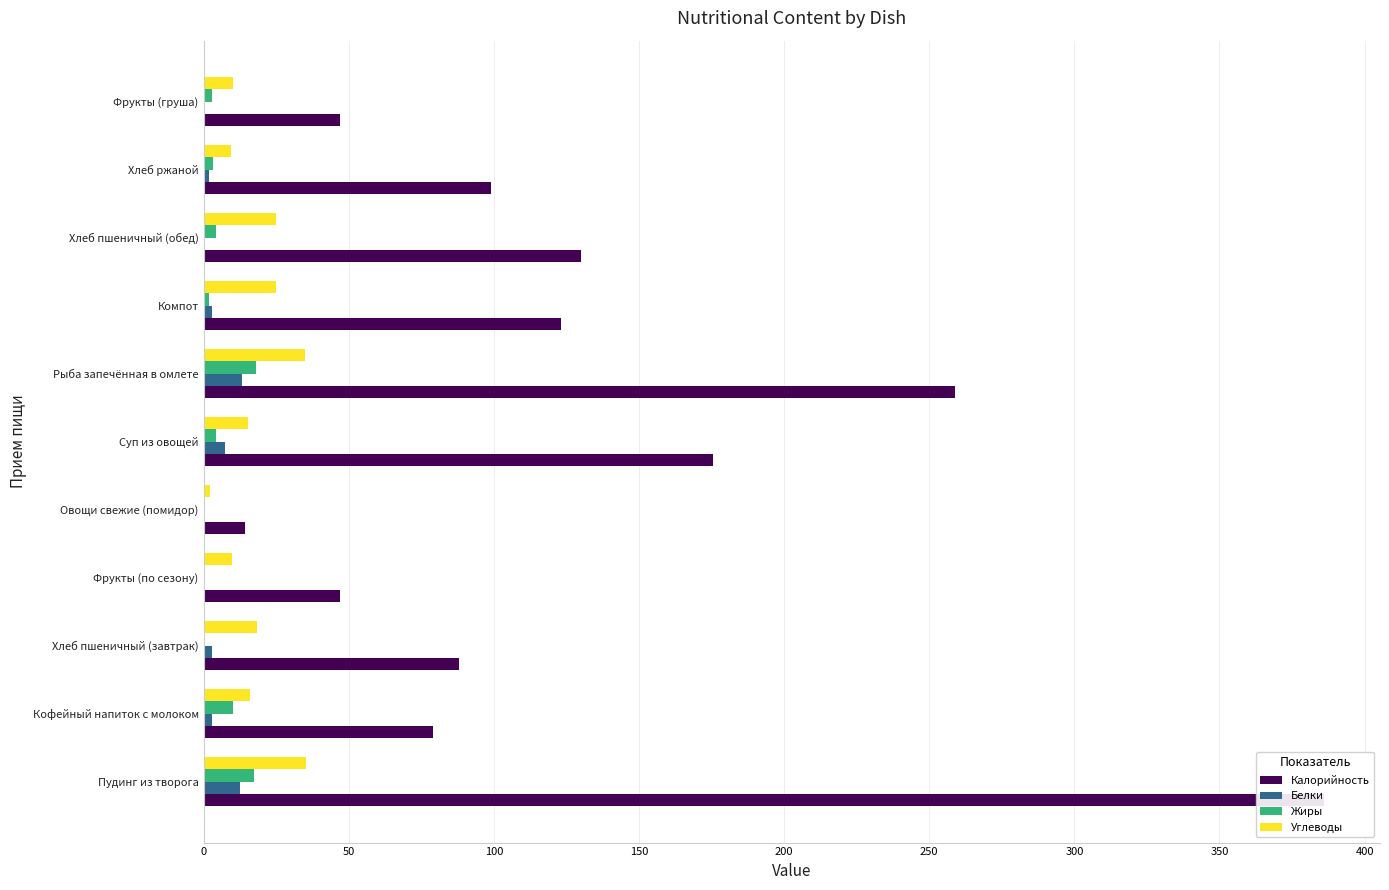

What is the value of the Углеводы bar at the 1st from the left?

35.2